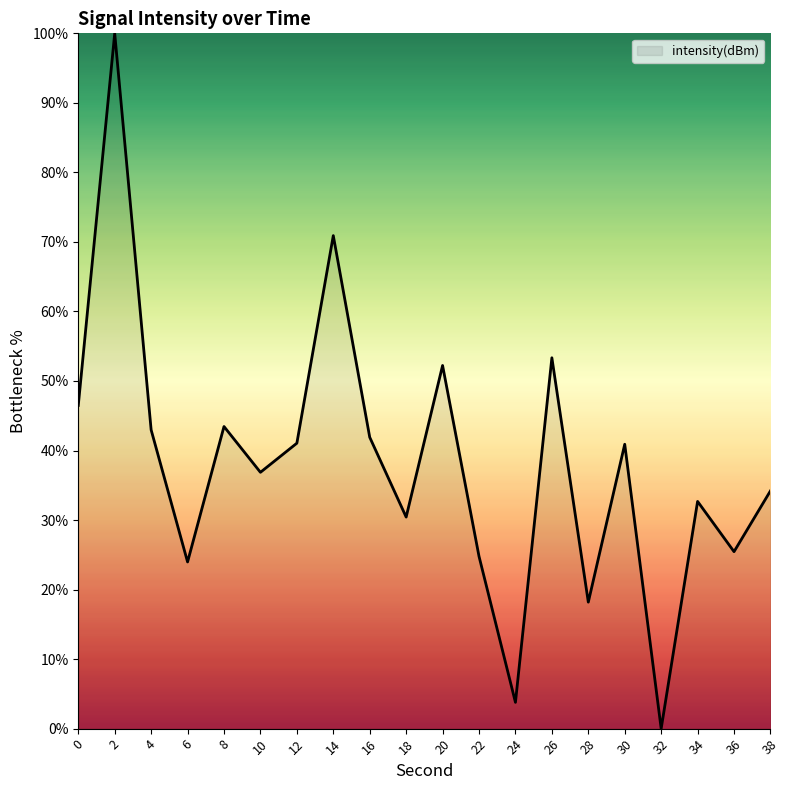

Is it true that the value at 14 is 23.0?

False